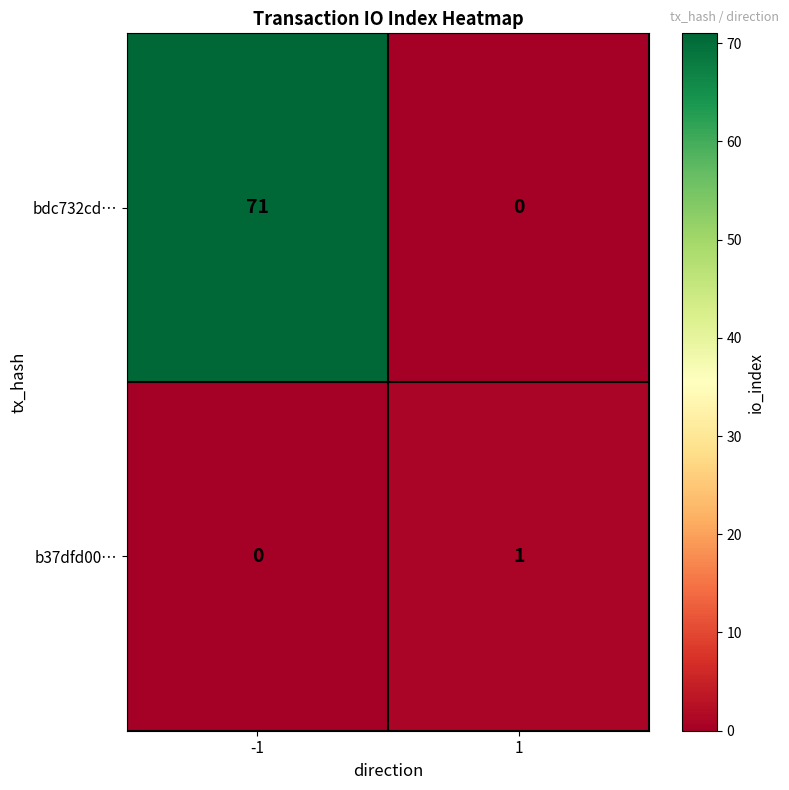

Rank the series at -1 from highest to lowest value.

bdc732cd…, b37dfd00…